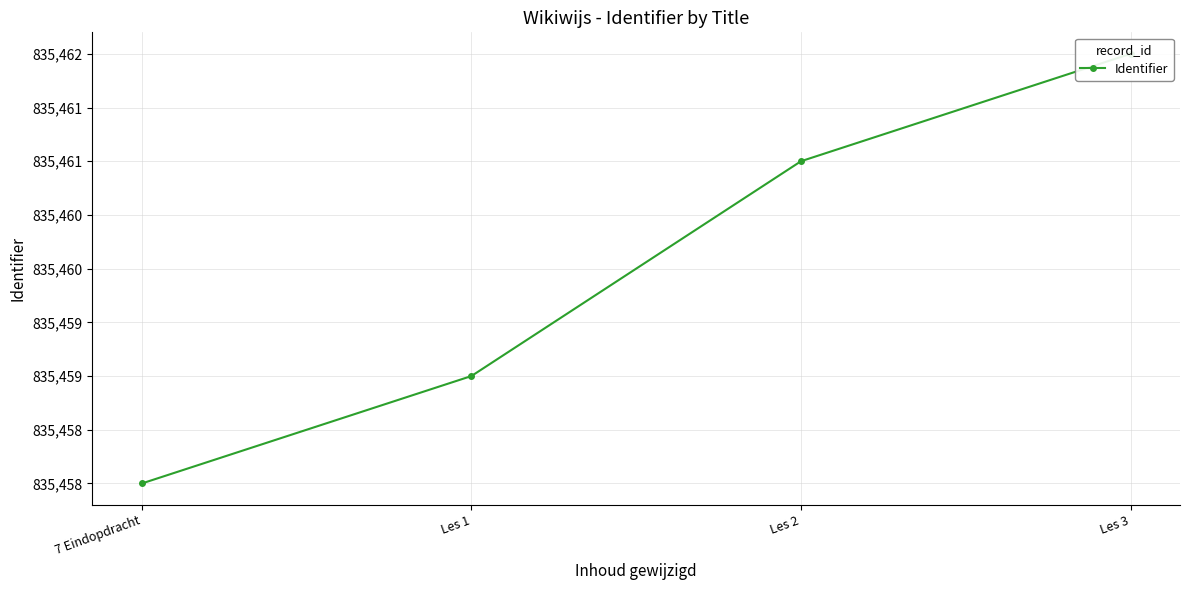

What is the approximate value at 7 Eindopdracht?

835458